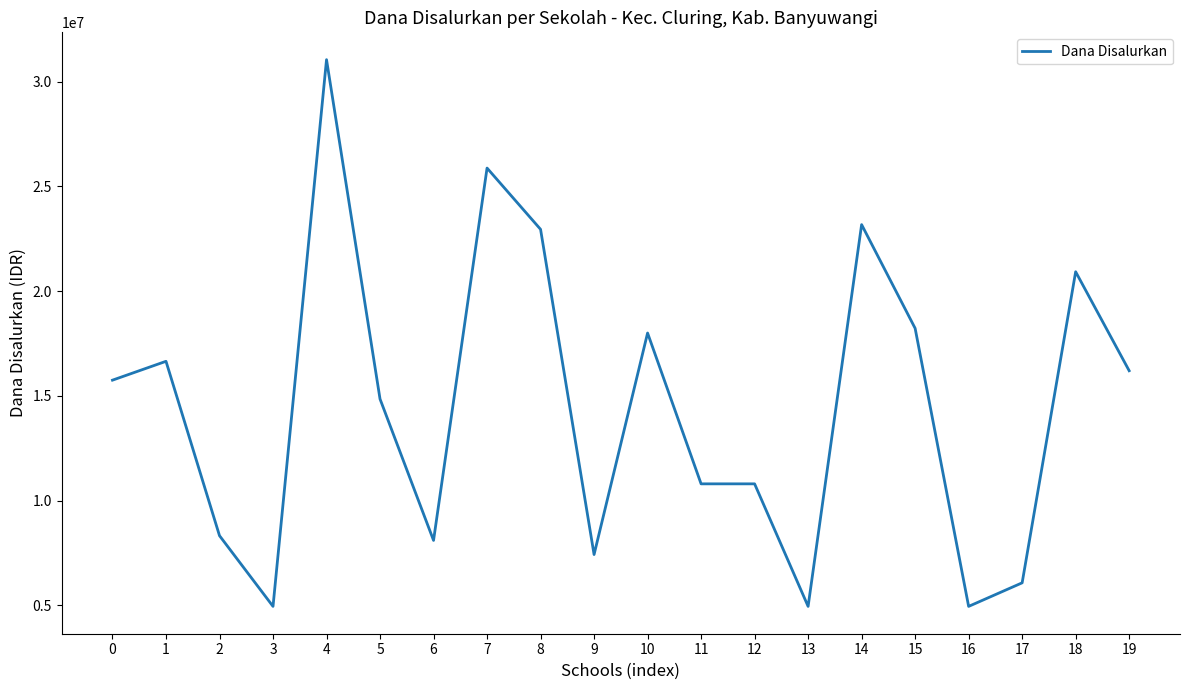

The value at 1 is 16650000. True or false?

True